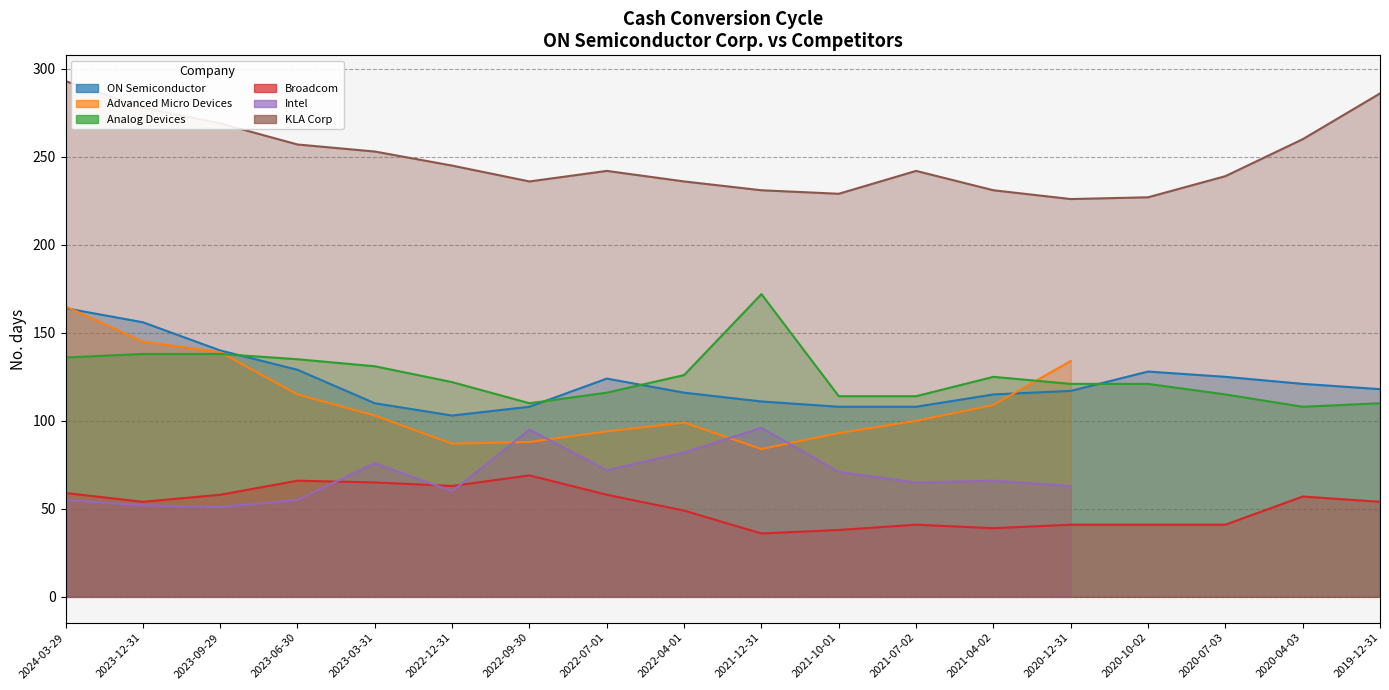

The value of ON Semiconductor at 2023-09-29 is 42. True or false?

False